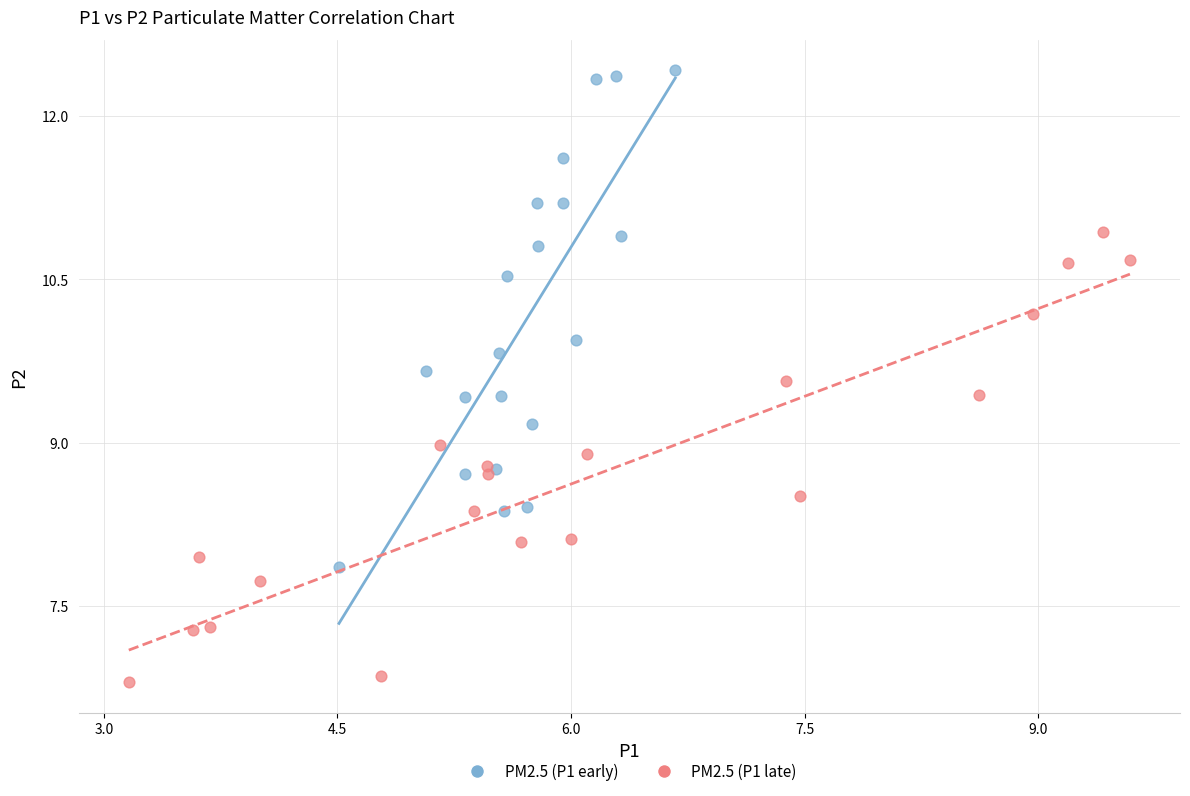

Which series reaches the maximum Y coordinate?

PM2.5 (P1 early)